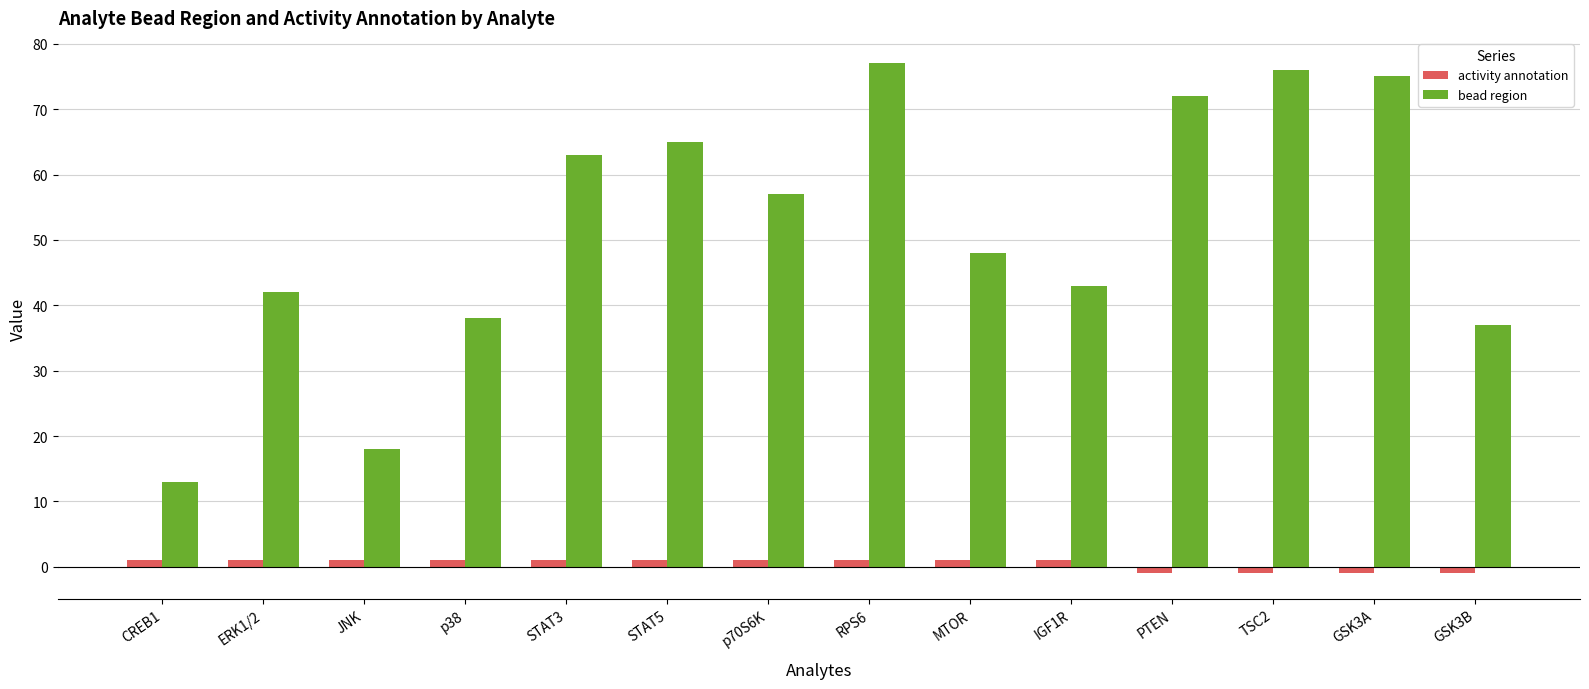

What are all the series names shown in the legend?

activity annotation, bead region